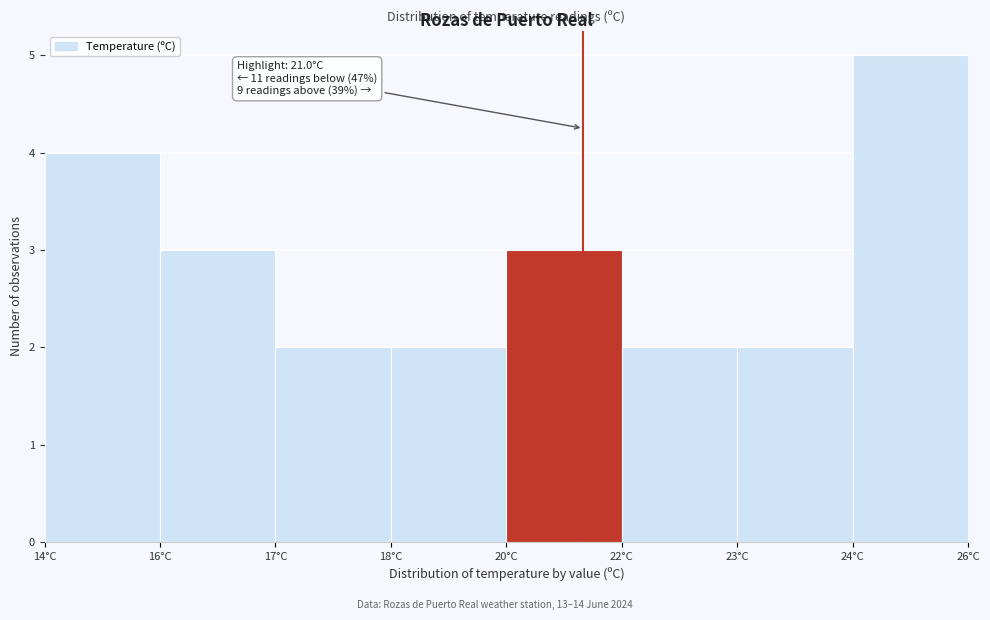

Reading left to right, what are all the values shown in this chart?

4	3	2	2	3	2	2	5